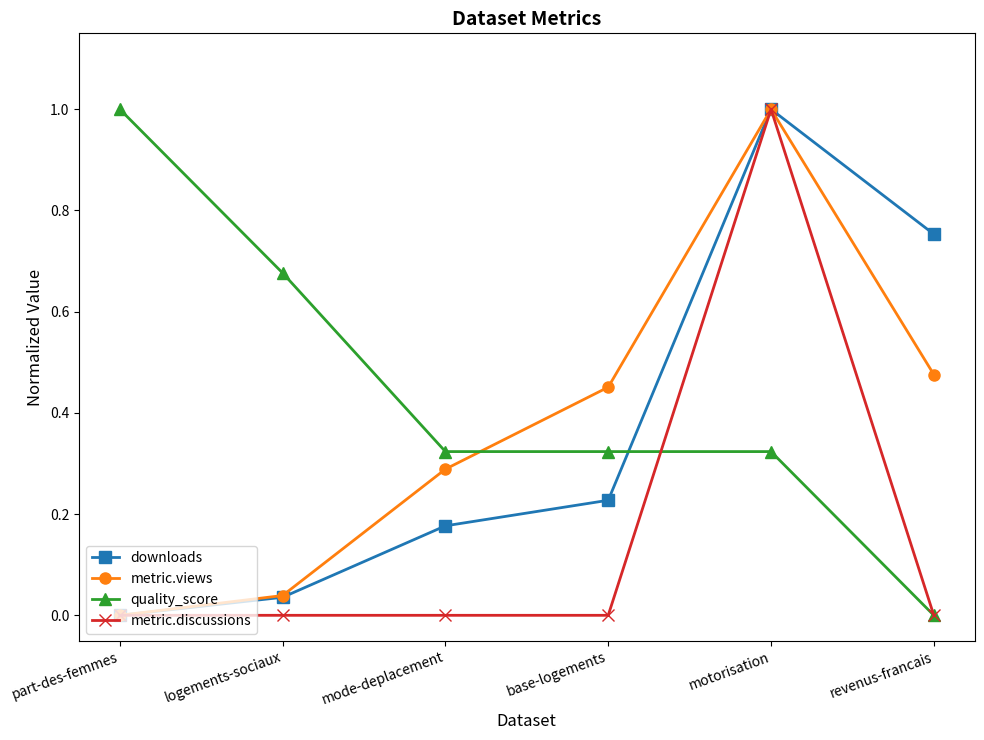

Does the chart display data point markers on the line(s)?

Yes